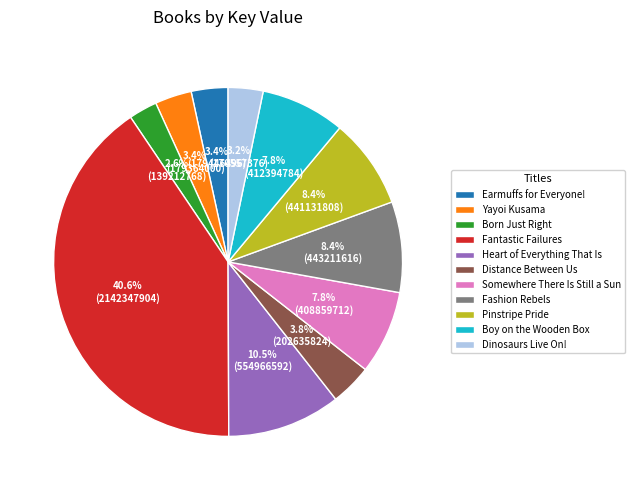

What percentage is the Somewhere There Is Still a Sun slice, to the nearest percent?

8%